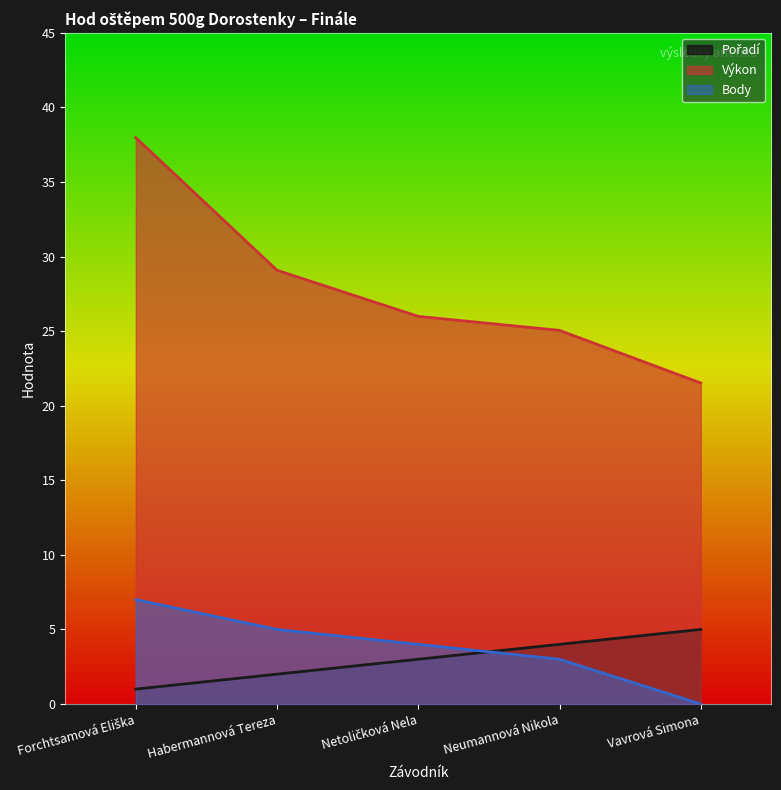

Reading left to right, extract all data points from this chart.

Pořadí: Forchtsamová Eliška=1.0	Habermannová Tereza=2.0	Netoličková Nela=3.0	Neumannová Nikola=4.0	Vavrová Simona=5.0
Výkon: Forchtsamová Eliška=38.0	Habermannová Tereza=29.1	Netoličková Nela=26.0	Neumannová Nikola=25.1	Vavrová Simona=21.5
Body: Forchtsamová Eliška=7.0	Habermannová Tereza=5.0	Netoličková Nela=4.0	Neumannová Nikola=3.0	Vavrová Simona=0.0